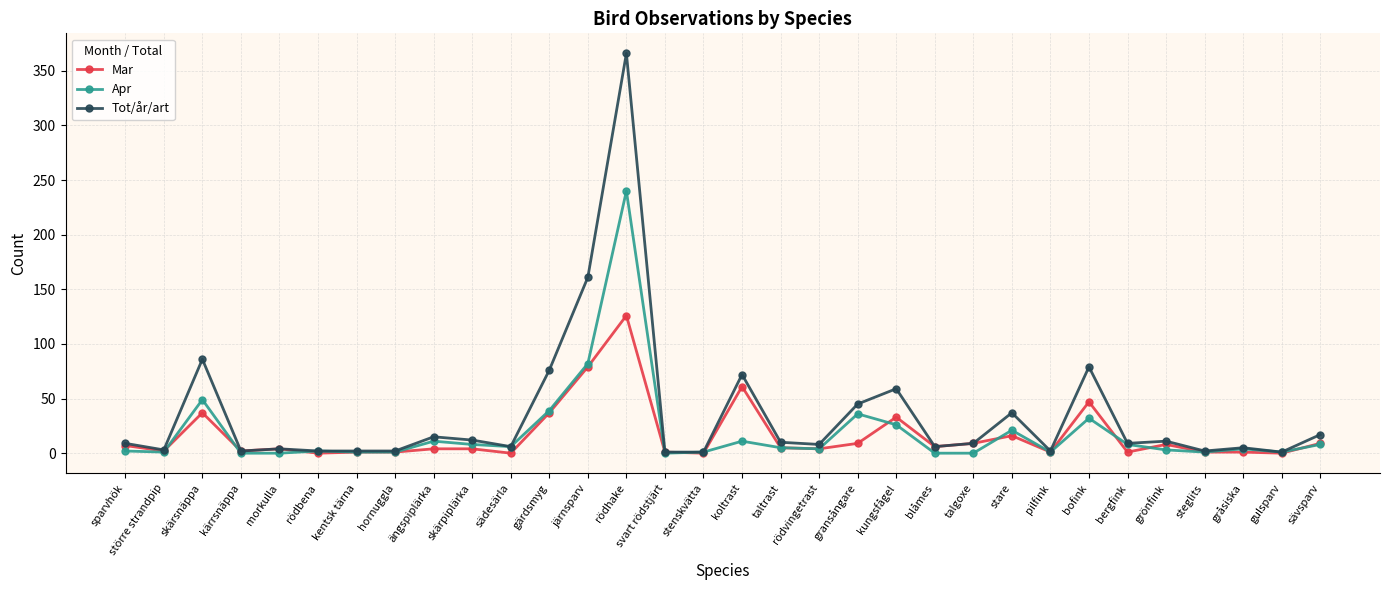

At which label does Apr first exceed 4?

skärsnäppa